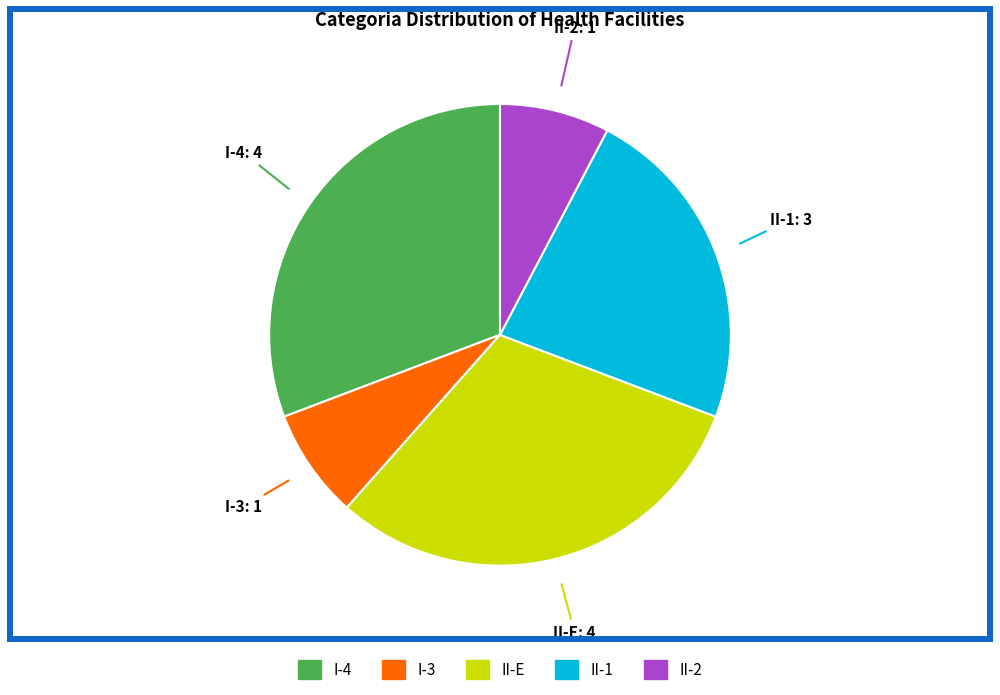

What is the ratio of the value at II-1 to the value at I-3?

3.0